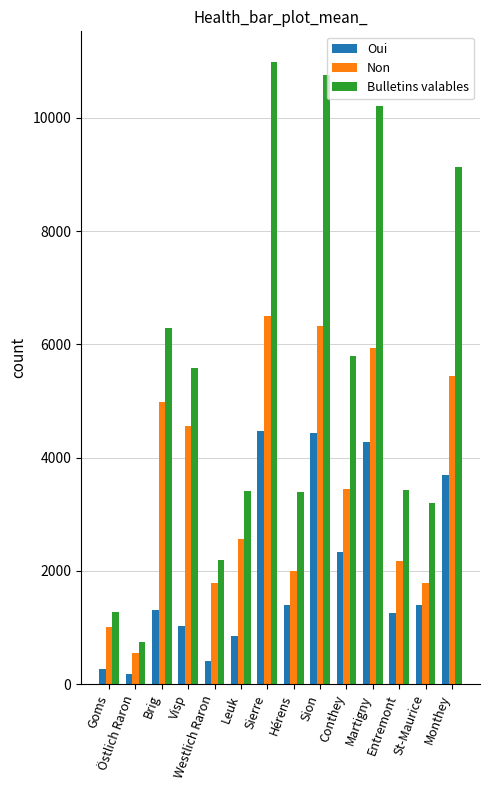

What is the total value across all series at Entremont?

6868